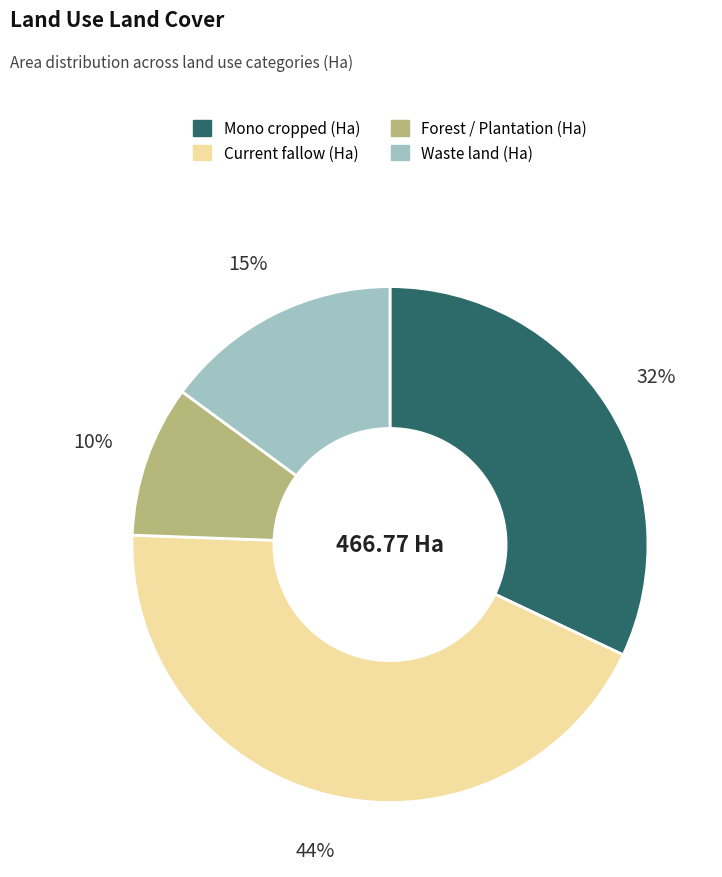

Does Current fallow (Ha) account for over 50% of the chart?

No